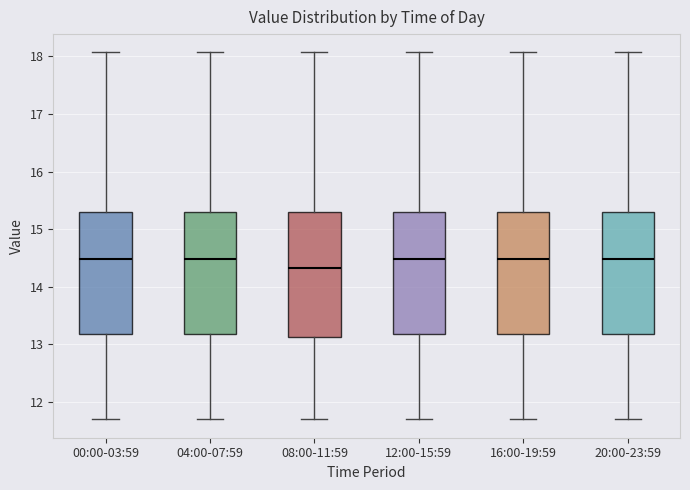

Where does the lower whisker of the box for 12:00-15:59 end on the y-axis? The values are not printed on the chart, so give them approximately, as read against the axis.

11.7